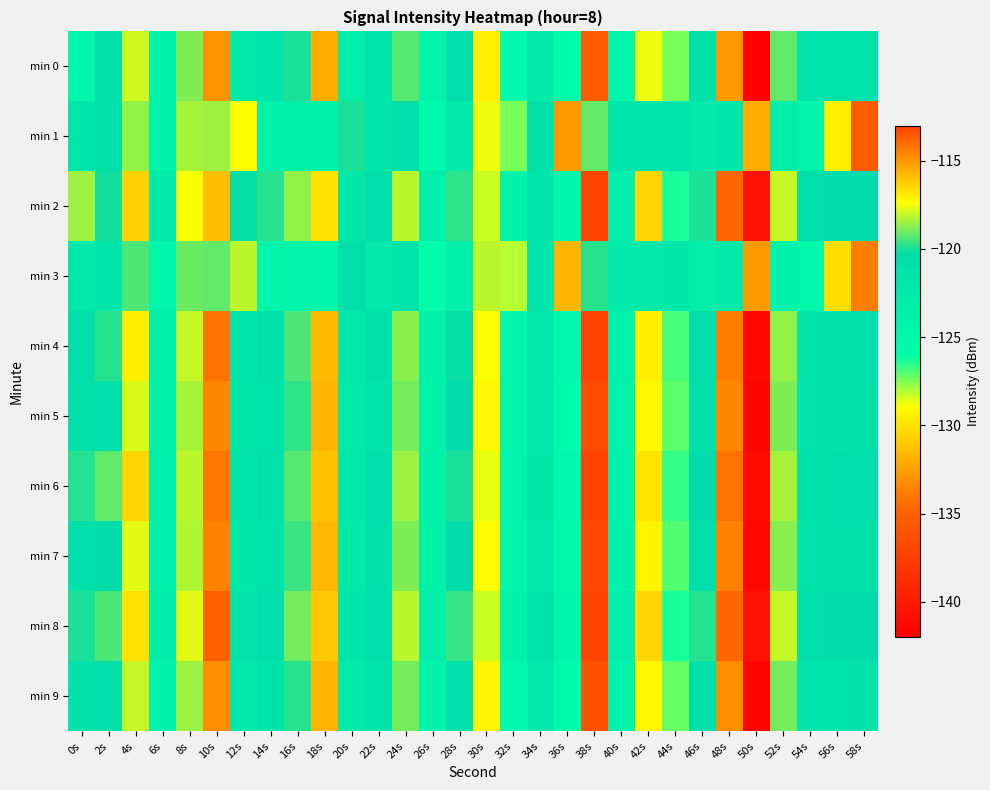

Rank the series by their maximum value, from lowest to highest.

min 3, min 0, min 1, min 9, min 5, min 7, min 4, min 6, min 2, min 8